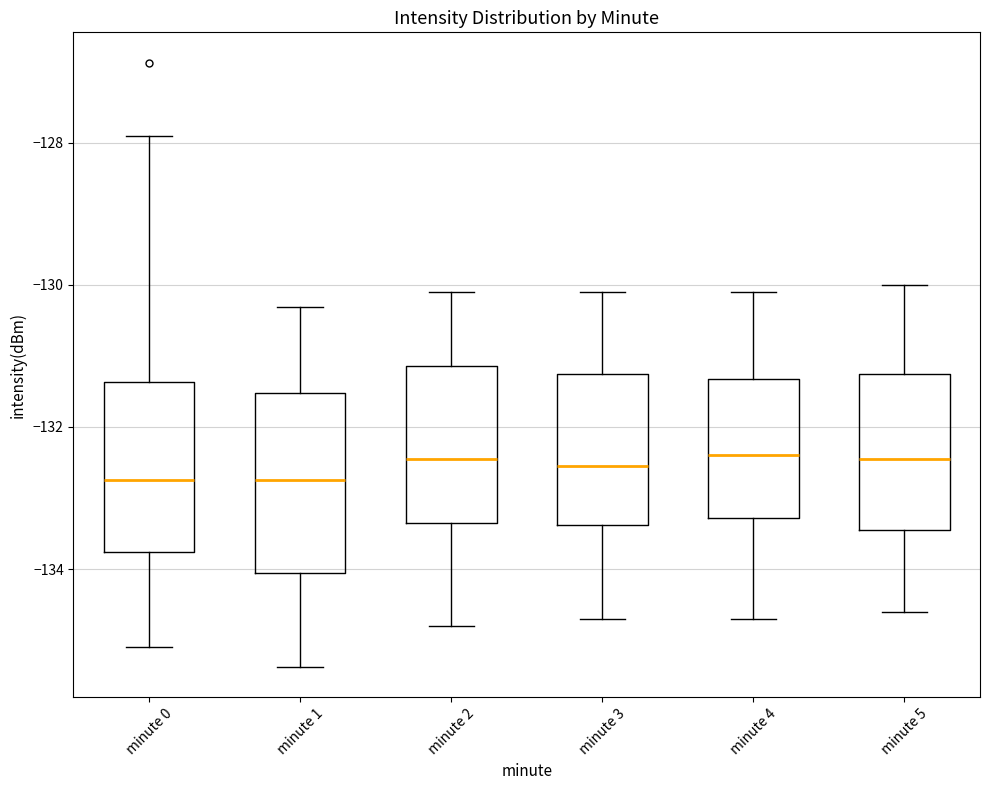

Reading left to right, read every box against the y-axis: the position of its median line, the range the box covers, and the ends of its whiskers. The values are not printed on the chart, so give them approximately, as read against the axis.

minute 0: median -132.8, box -133.8 to -131.4, whiskers -135.0 to -128.0
minute 1: median -132.8, box -134.0 to -131.6, whiskers -135.4 to -130.4
minute 2: median -132.4, box -133.4 to -131.2, whiskers -134.8 to -130.0
minute 3: median -132.6, box -133.4 to -131.2, whiskers -134.6 to -130.0
minute 4: median -132.4, box -133.2 to -131.4, whiskers -134.6 to -130.0
minute 5: median -132.4, box -133.4 to -131.2, whiskers -134.6 to -130.0